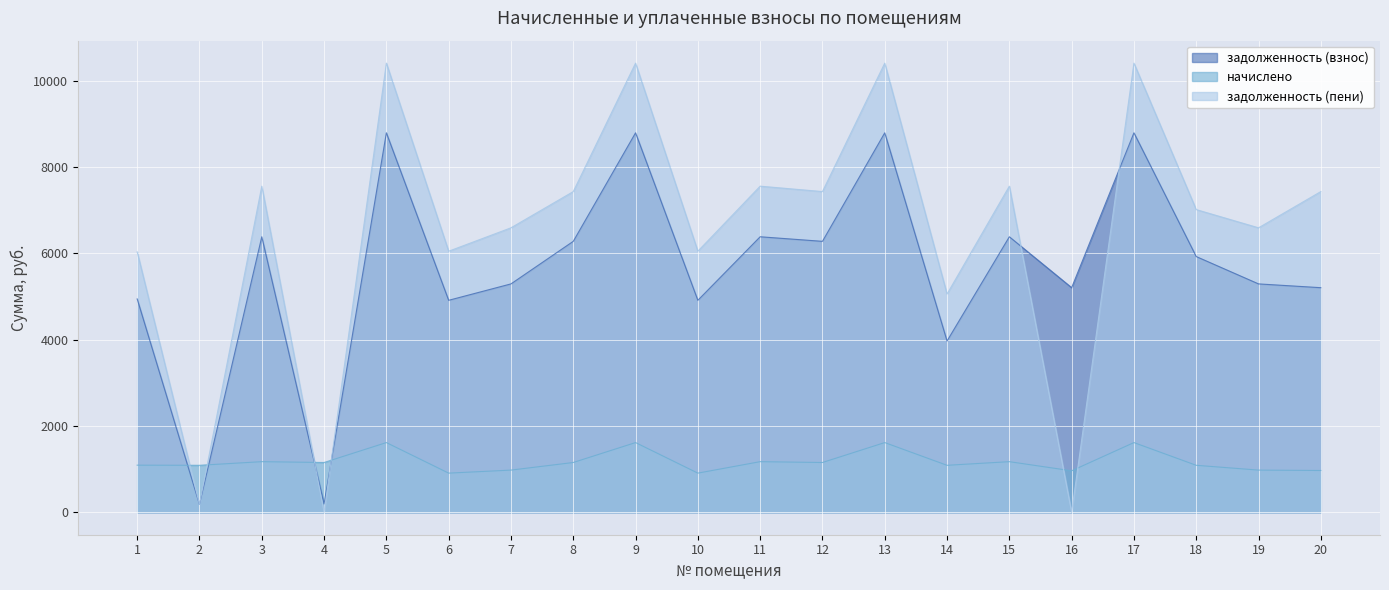

Between which two adjacent categories do начислено and задолженность (пени) first intersect?

1 and 2